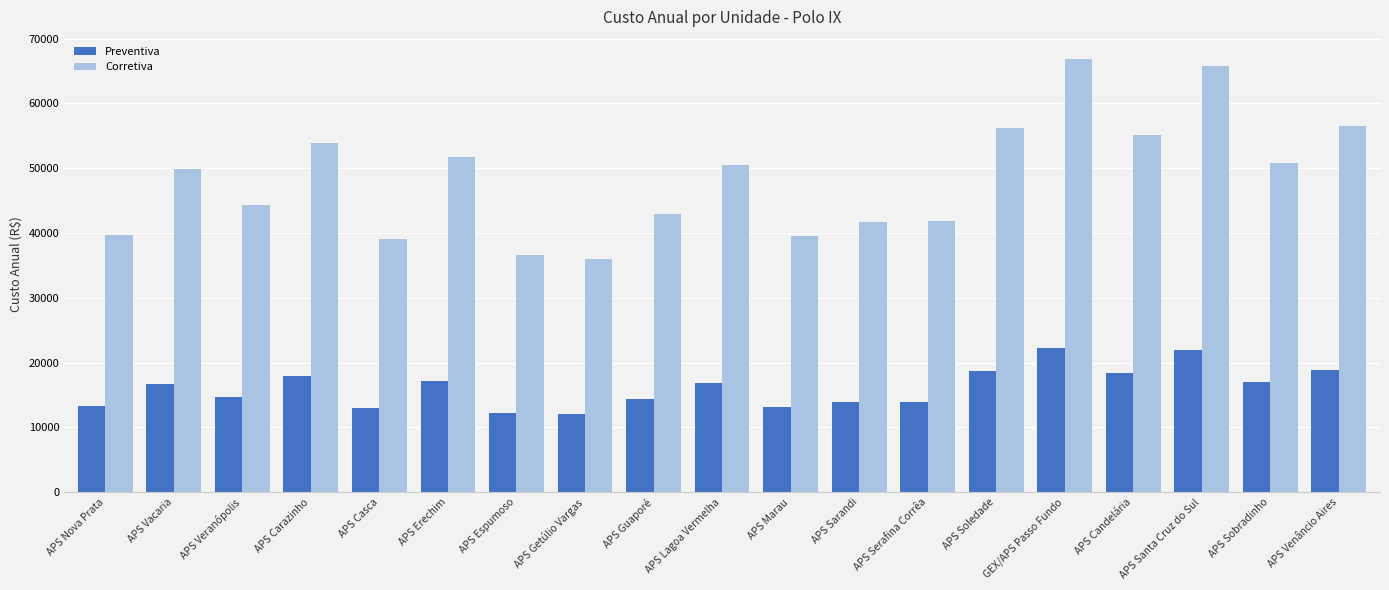

At which category is the sum across all series the highest?

GEX/APS Passo Fundo